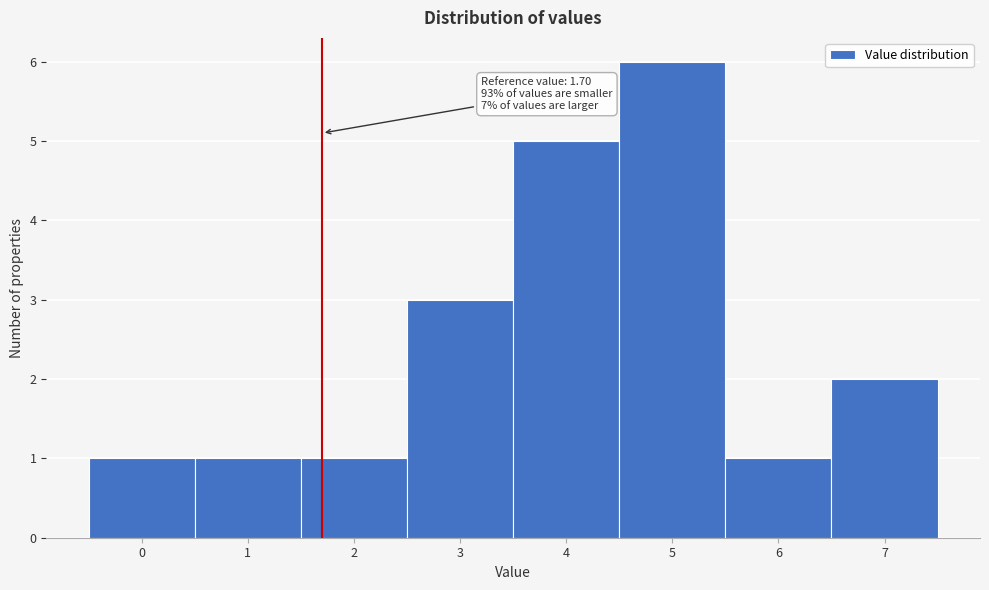

Over which range of the x-axis is the bar tallest?

4.5 to 5.5